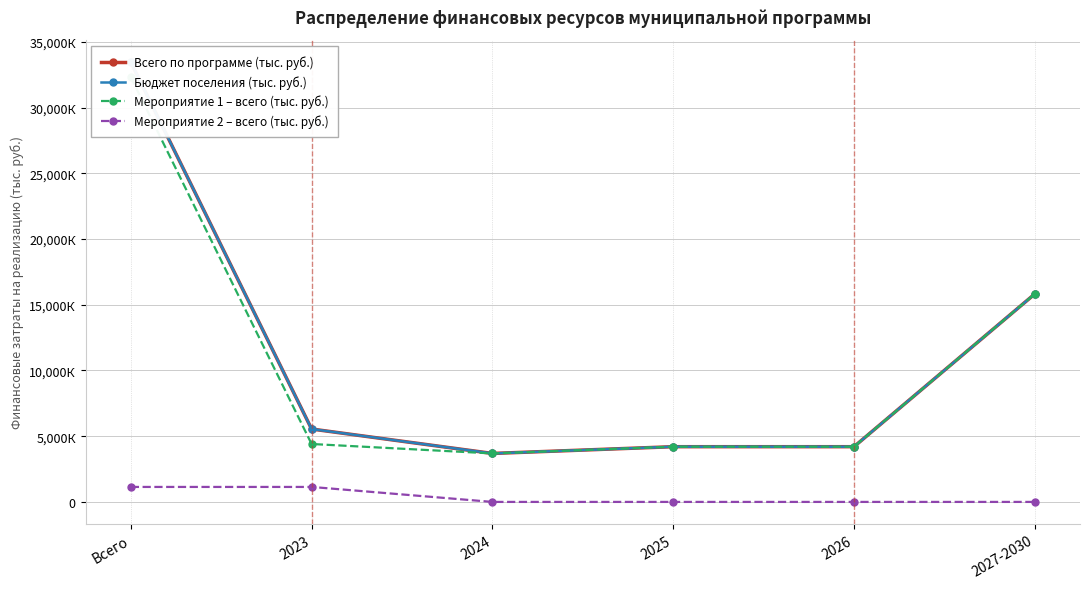

The Мероприятие 1 – всего (тыс. руб.) series shows 6920.3 at 2025. True or false?

False